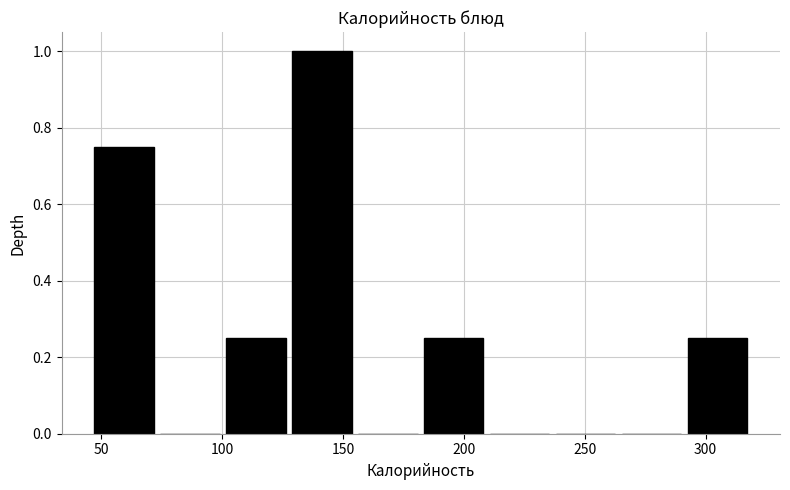

Reading left to right, list every bar in this chart as the range it spans on the x-axis followed by its height. Neither the bar edges nor the heights are printed on the chart, so give them approximately, as read against the axes.

45 to 75: 0.76
75 to 100: 0
100 to 130: 0.26
130 to 155: 1.00
155 to 180: 0
180 to 210: 0.26
210 to 235: 0
235 to 265: 0
265 to 290: 0
290 to 320: 0.26